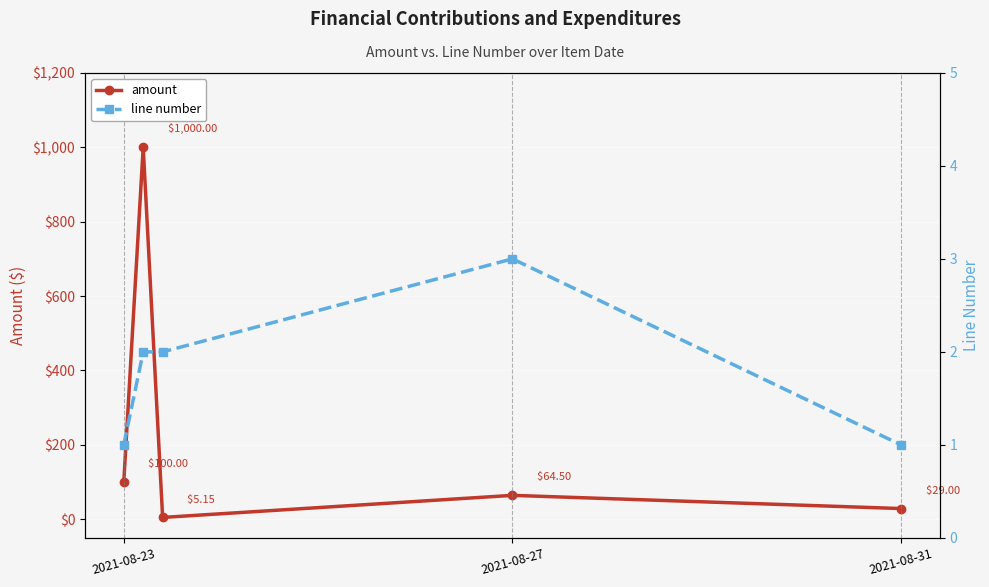

What is the maximum value shown in the chart?

1000.0